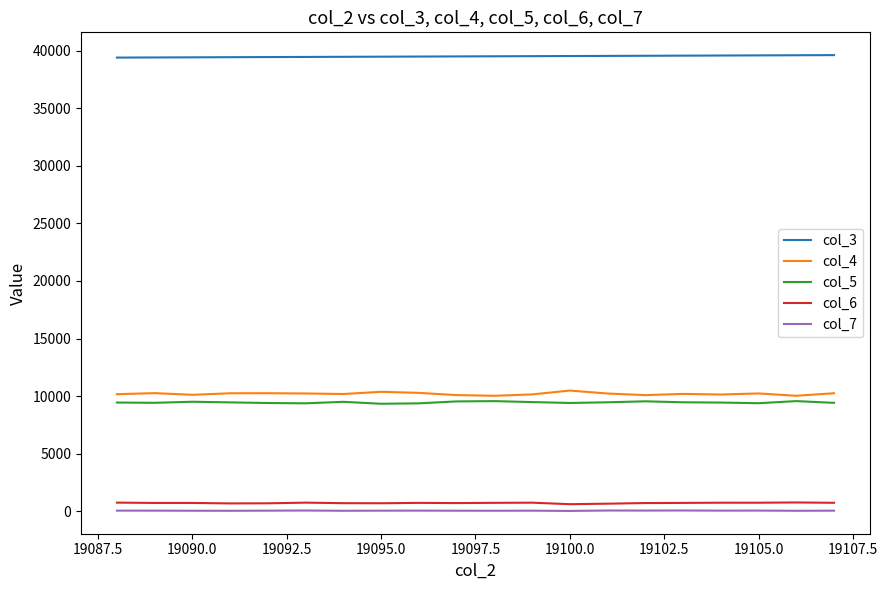

True or false: col_6 and col_3 cross at least once.

False